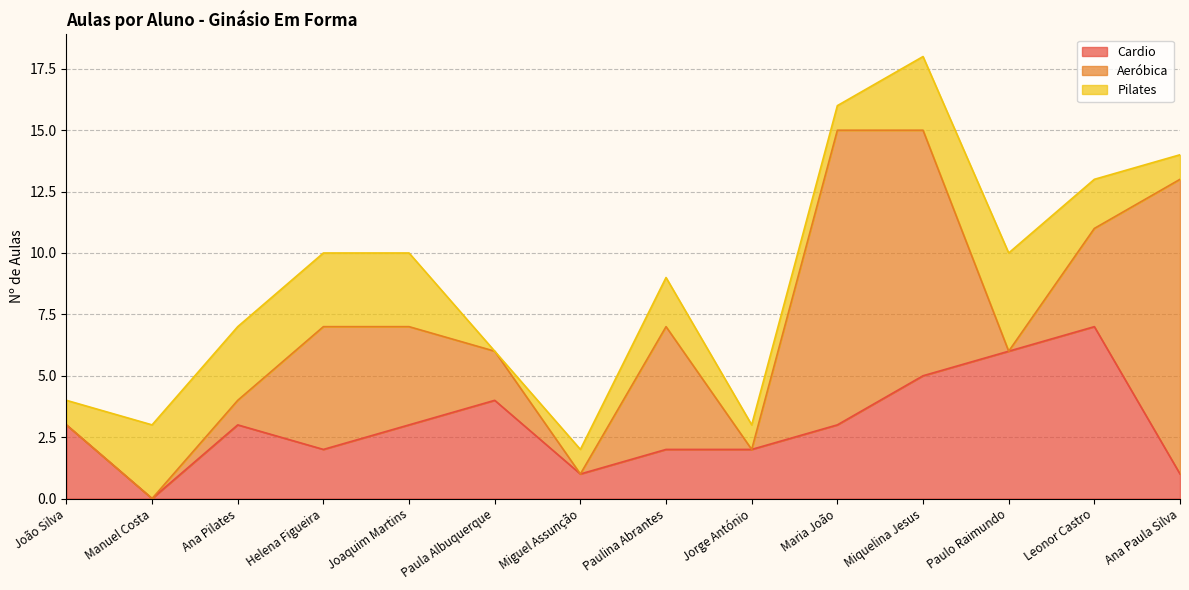

What is the label of the 11th point from the right?

Helena Figueira